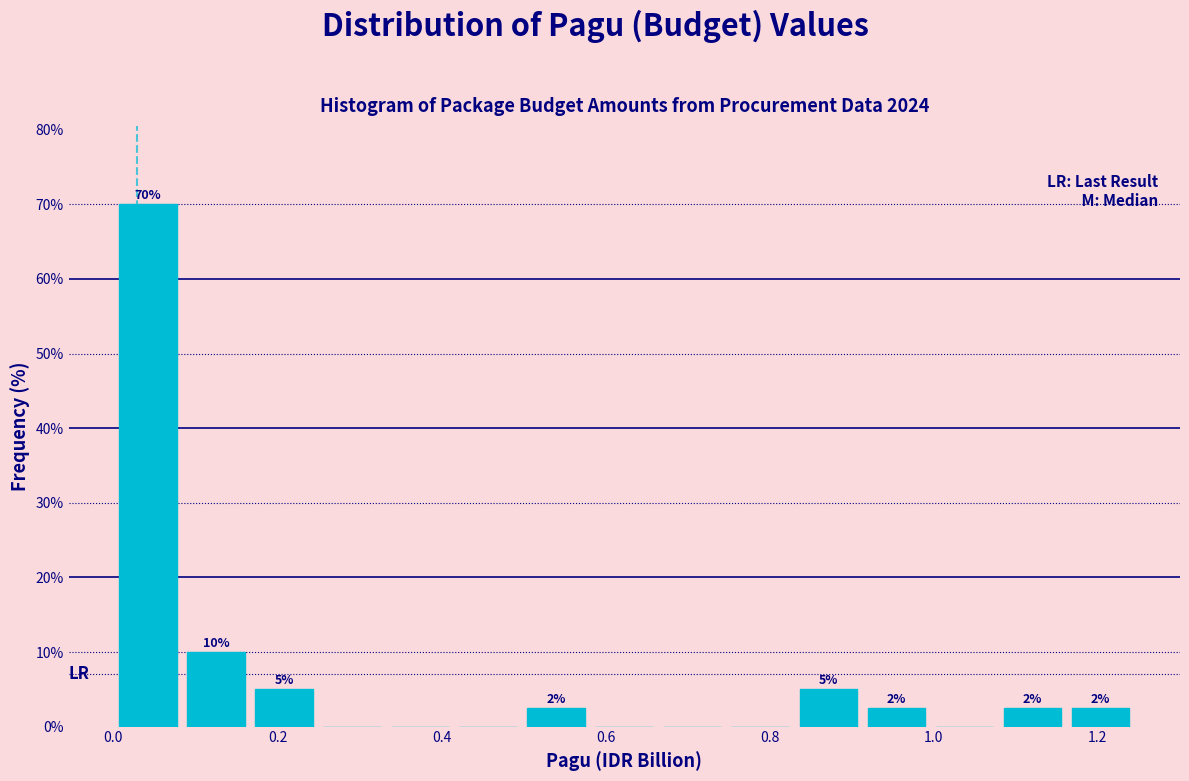

Which range on the x-axis has the tallest bar?

0.00 to 0.08